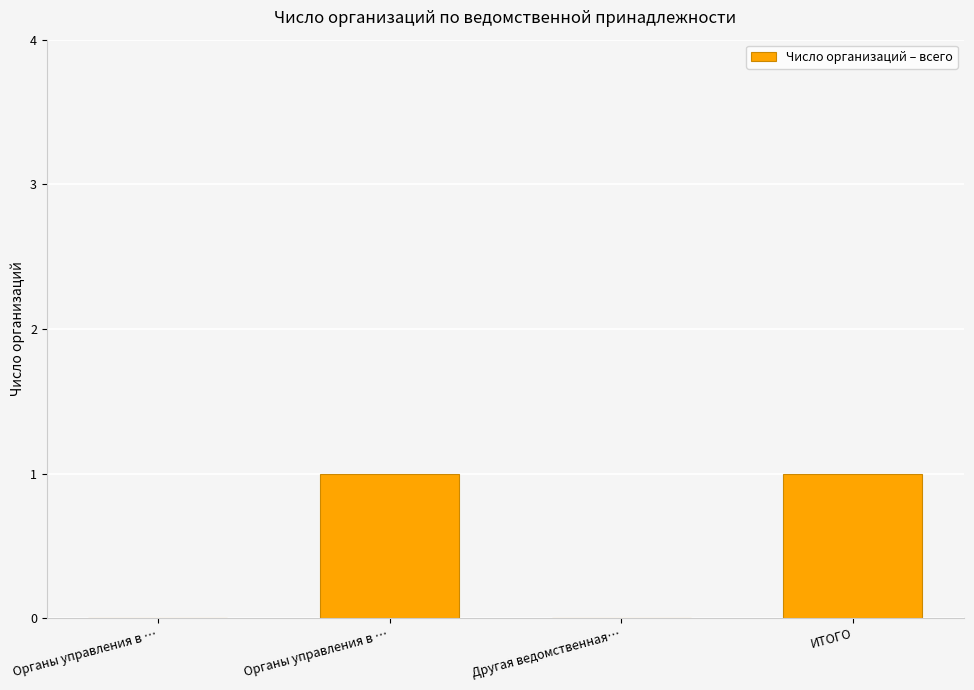

Count the number of categories in the chart.

4